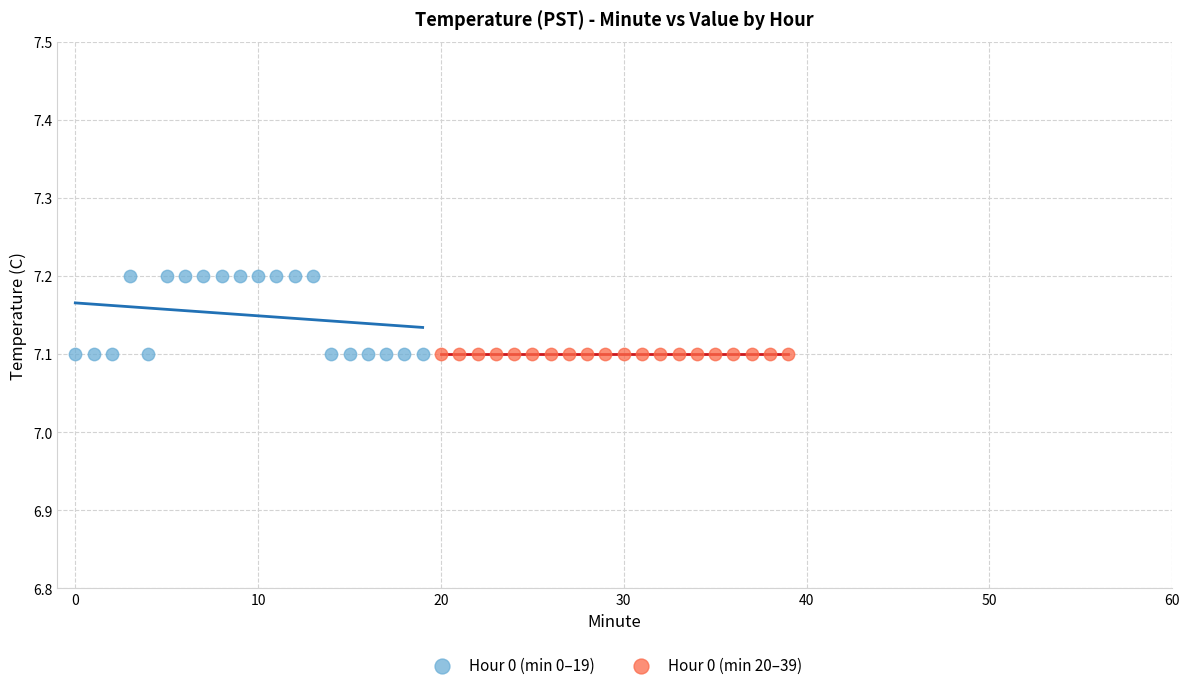

What are all the series names shown in the legend?

Hour 0 (min 0–19), Hour 0 (min 20–39)